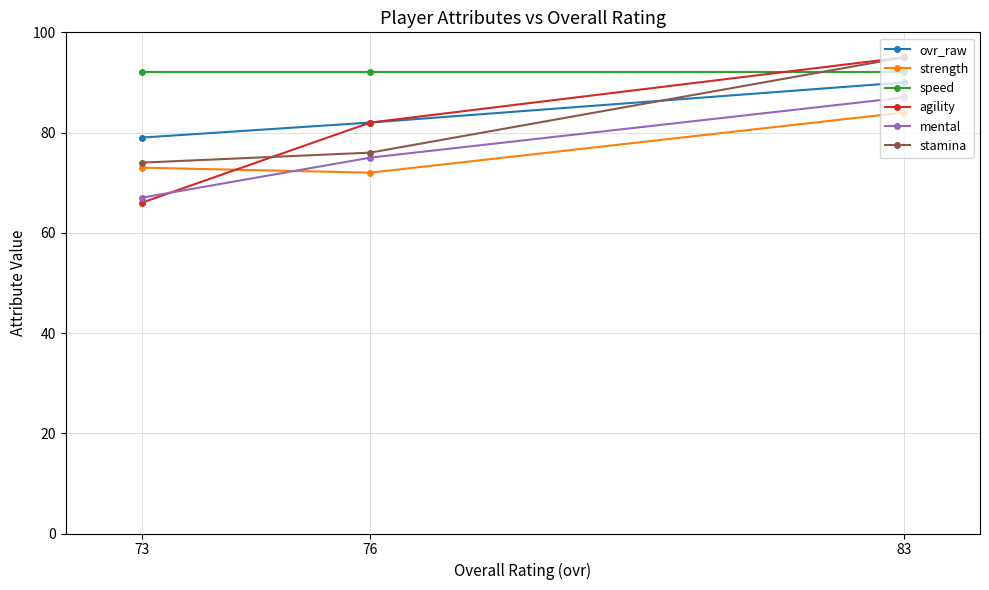

Reading left to right, what are all the values shown in this chart?

ovr_raw: 73=79	76=82	83=90
strength: 73=73	76=72	83=84
speed: 73=92	76=92	83=92
agility: 73=66	76=82	83=95
mental: 73=67	76=75	83=87
stamina: 73=74	76=76	83=95